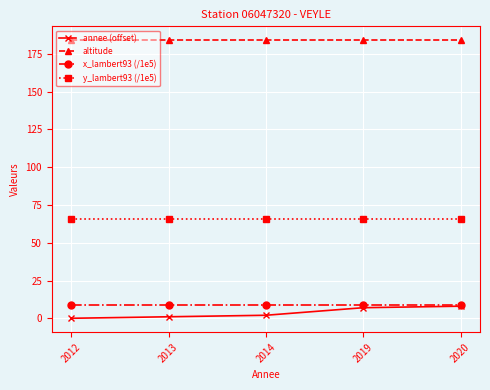

What is the spread (max minus min) of values at 2014?

182.0